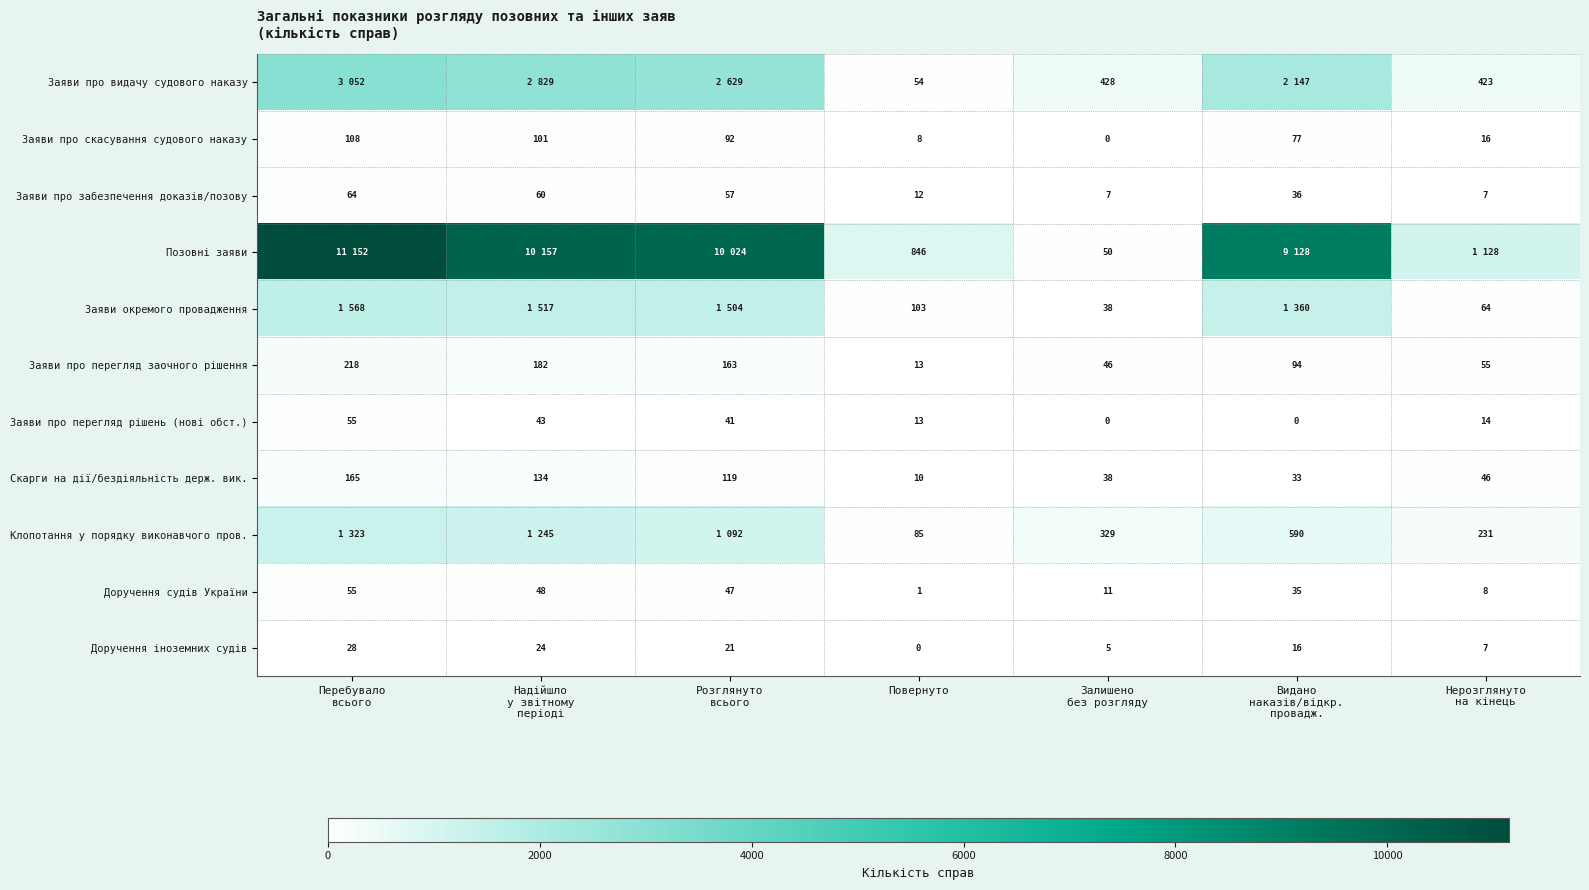

What is the sum of all Заяви про забезпечення доказів/позову values?

243